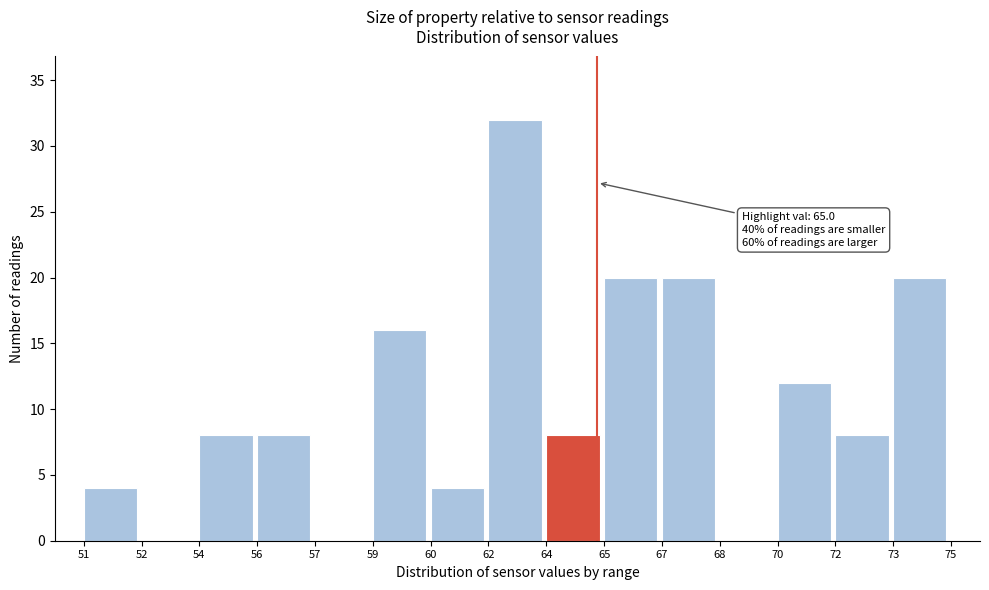

Reading left to right, list all the values displayed in this chart.

51=4	52=0	54=8	56=8	57=0	59=16	60=4	62=32	64=8	65=20	67=20	68=0	70=12	72=8	73=20